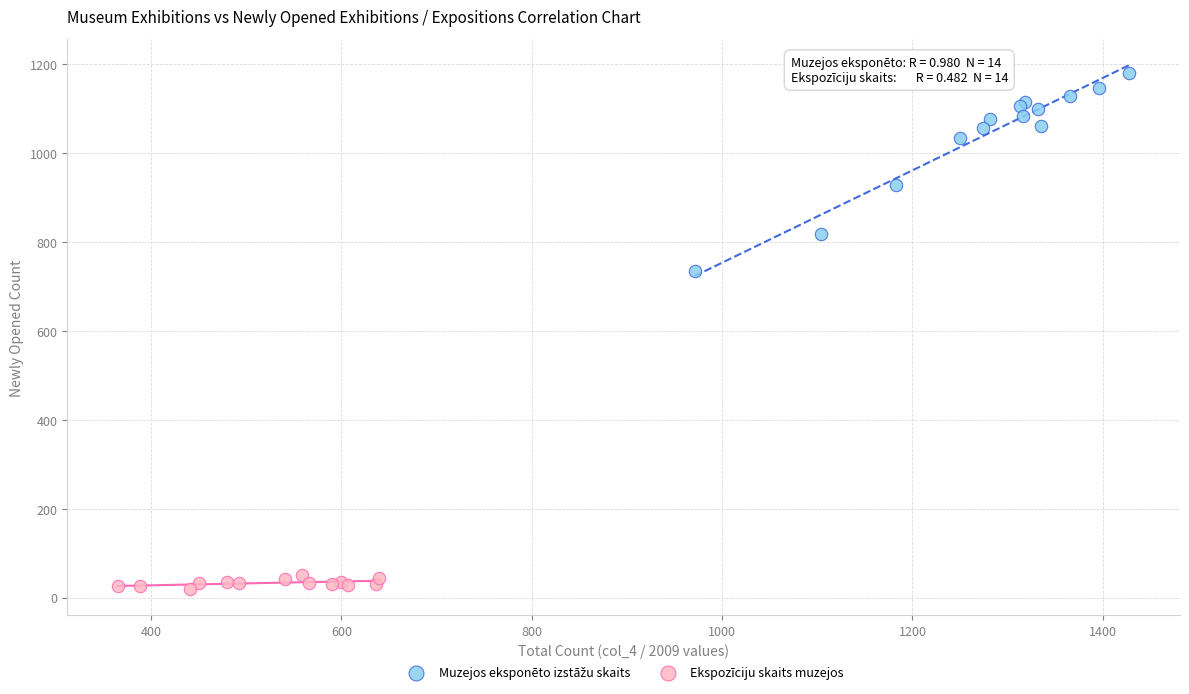

Which series reaches the minimum Y coordinate?

Ekspozīciju skaits muzejos